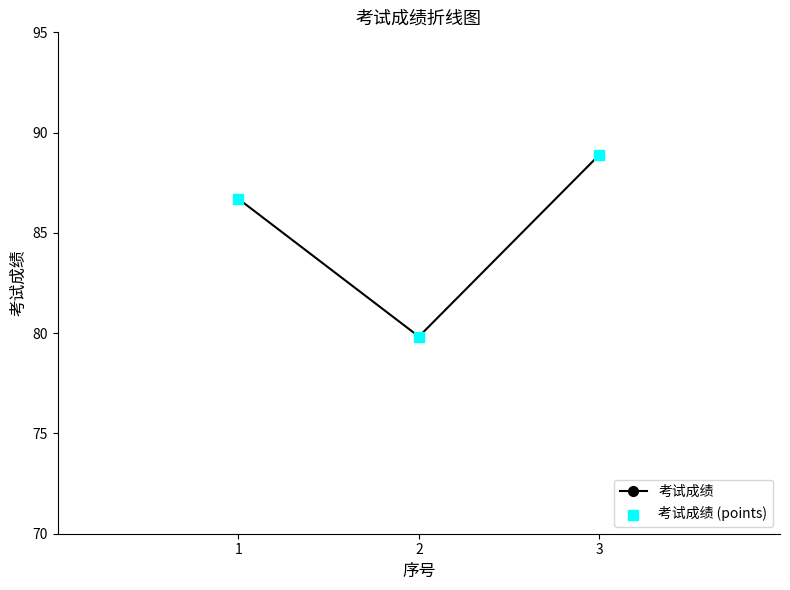

What is the approximate value at 2?

79.8